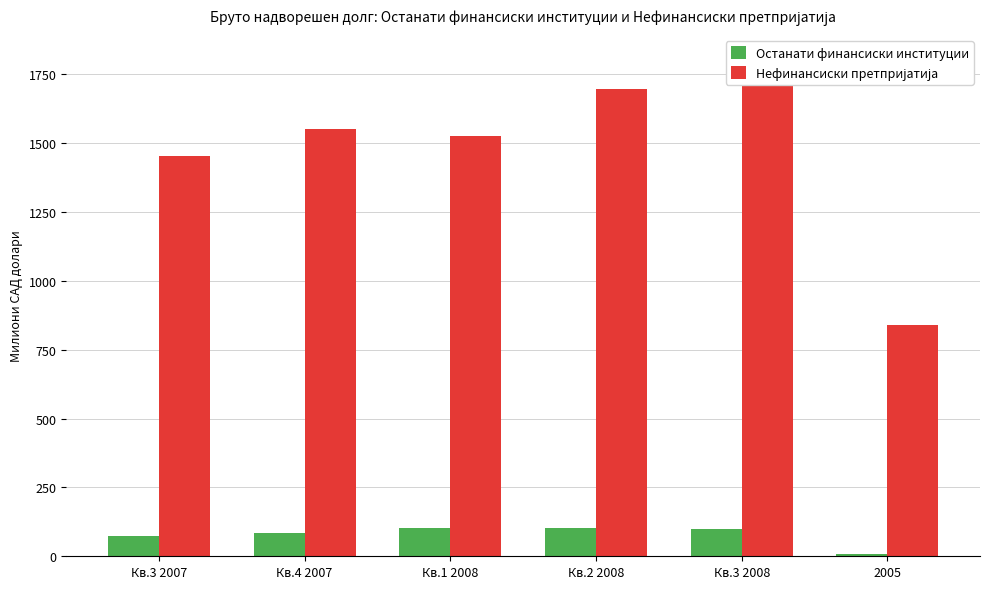

Where is Останати финансиски институции nearest to the value 55?

Кв.3 2007